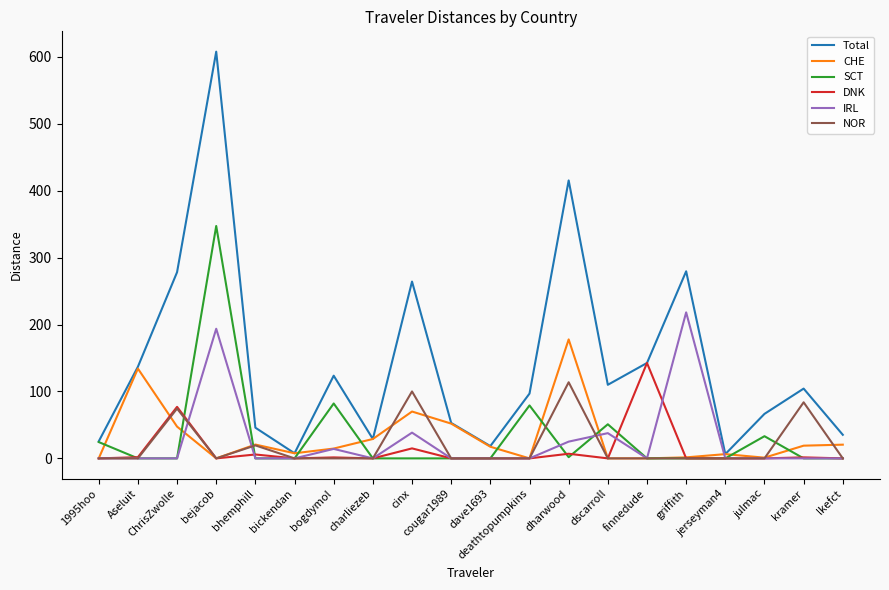

List the series in order of their peak value, highest first.

Total, SCT, IRL, CHE, DNK, NOR